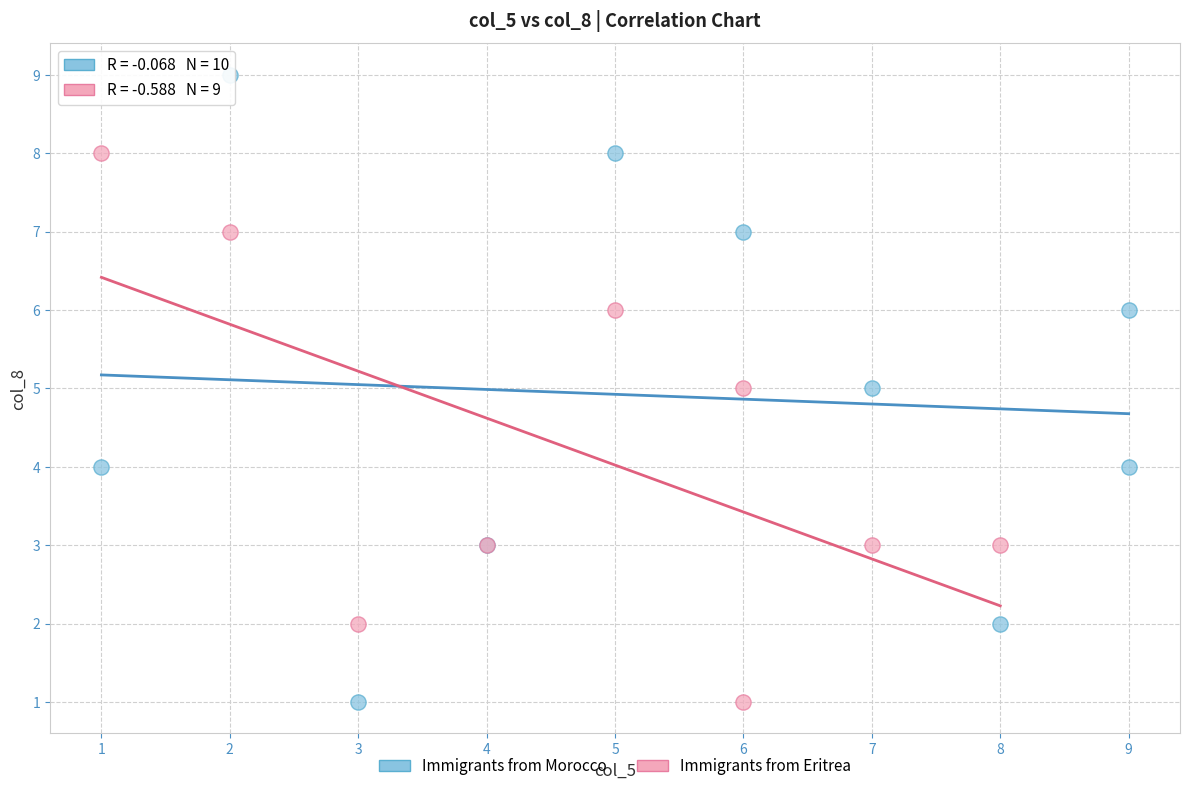

Which series has the largest Y range (max minus min)?

Immigrants from Morocco